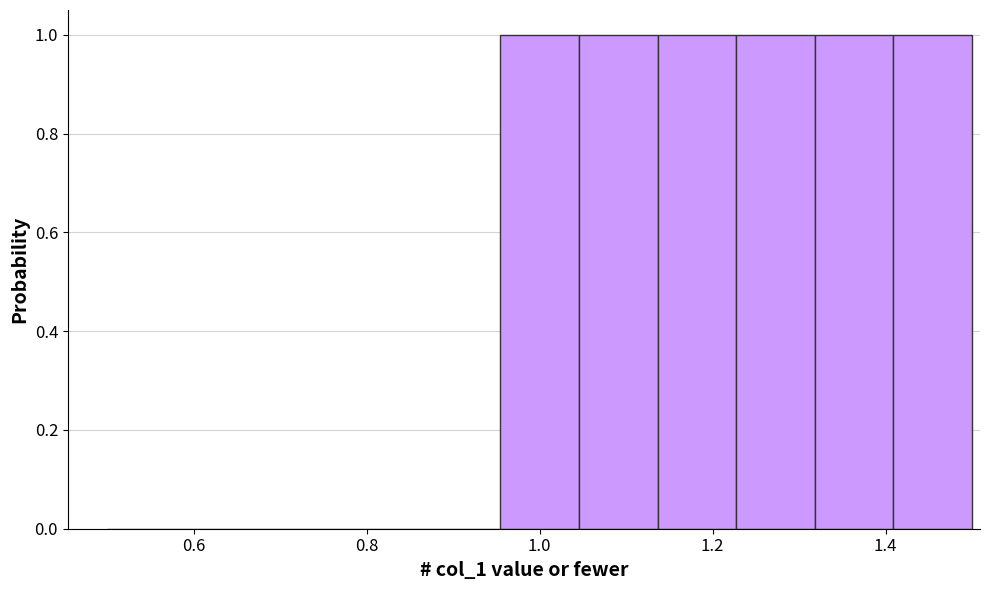

Reading left to right, transcribe this chart: for each bar, give the range it covers on the x-axis and its height. Neither the bar edges nor the heights are printed on the chart, so give them approximately, as read against the axes.

0.50 to 0.60: 0
0.60 to 0.68: 0
0.68 to 0.78: 0
0.78 to 0.86: 0
0.86 to 0.96: 0
0.96 to 1.04: 1
1.04 to 1.14: 1
1.14 to 1.22: 1
1.22 to 1.32: 1
1.32 to 1.40: 1
1.40 to 1.50: 1